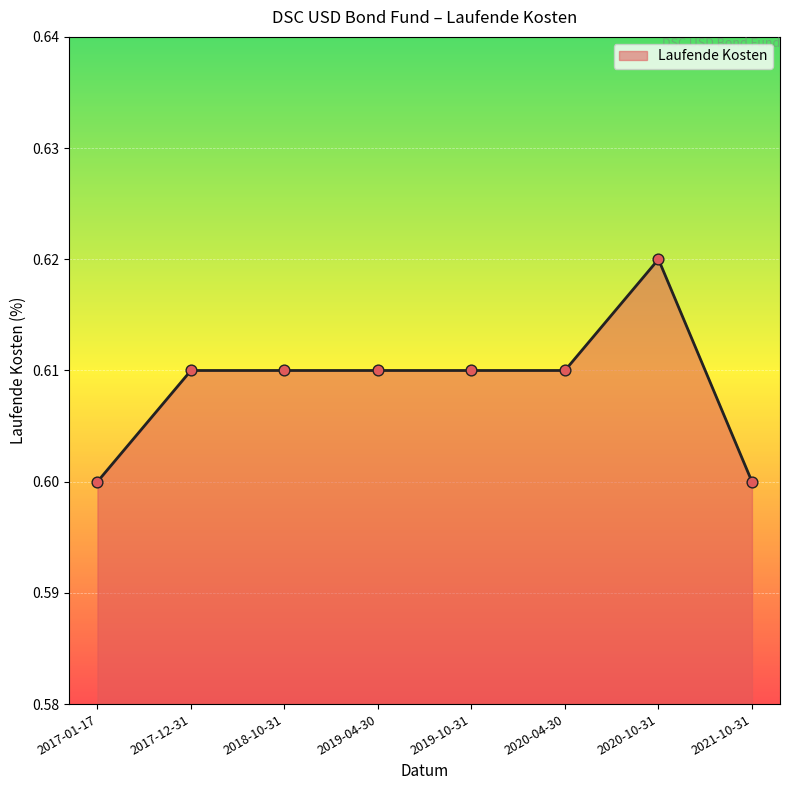

Which has a higher value, 2018-10-31 or 2021-10-31?

2018-10-31